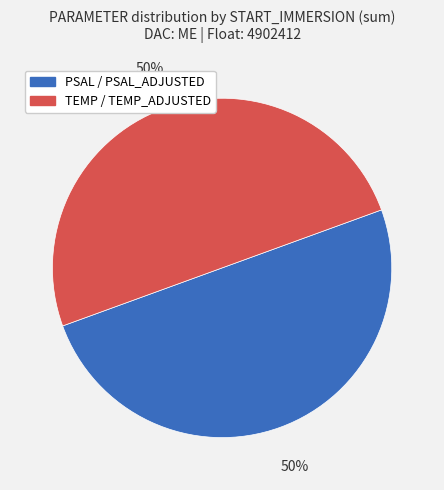

To the nearest percent, what is the difference between the largest and smallest slice percentages?

0%